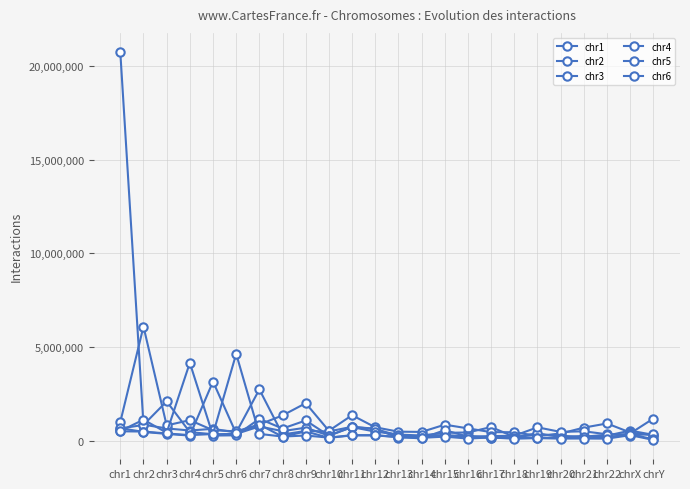

How many distinct data groups are displayed?

6